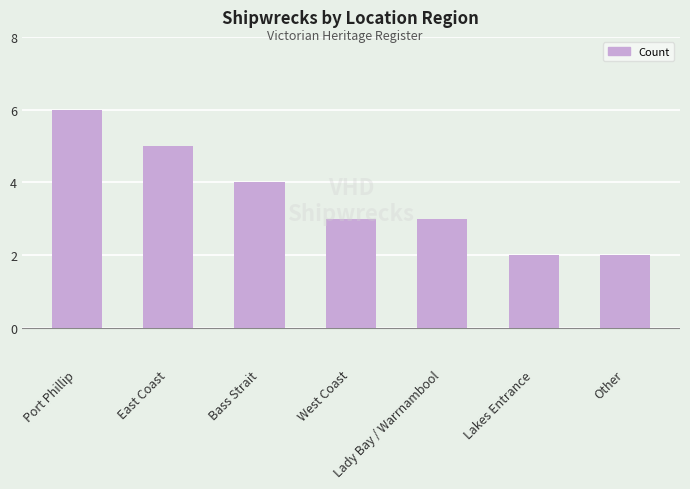

What position from the right is Lakes Entrance?

2